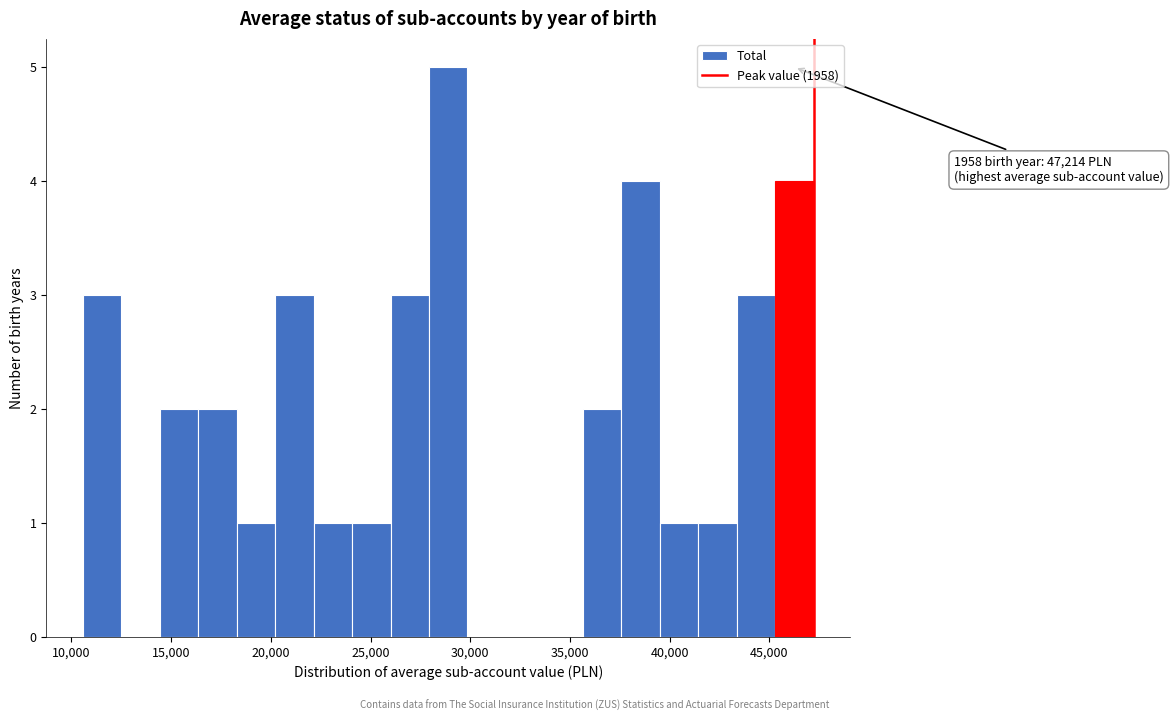

Read against the x-axis, roughly where is the centre of the tallest bar?

29000